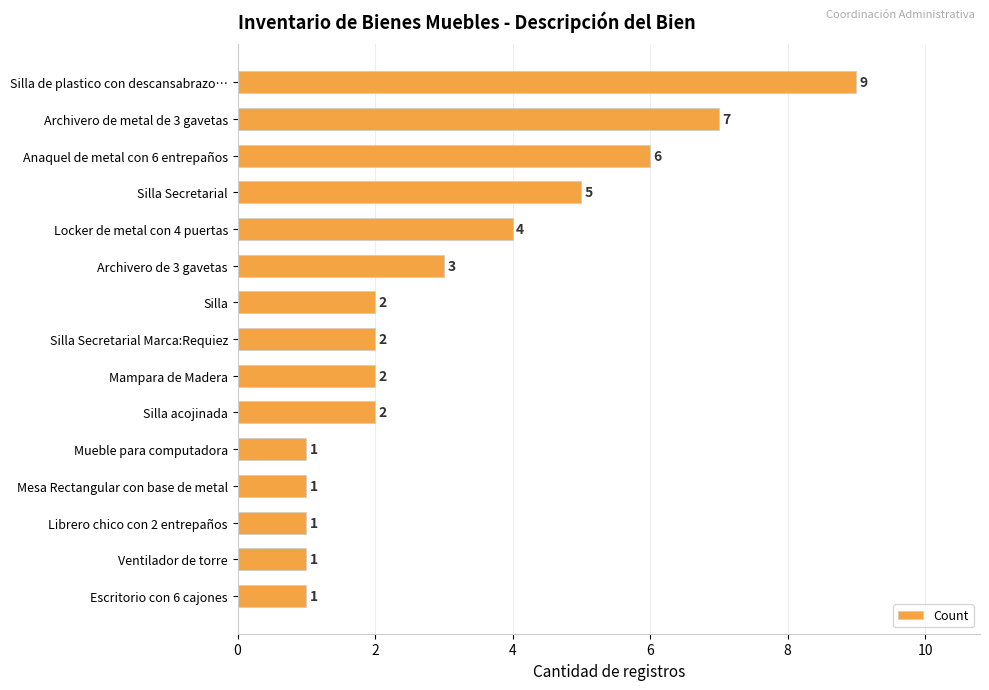

What is the ratio of the value at Locker de metal con 4 puertas to the value at Silla Secretarial?

0.8